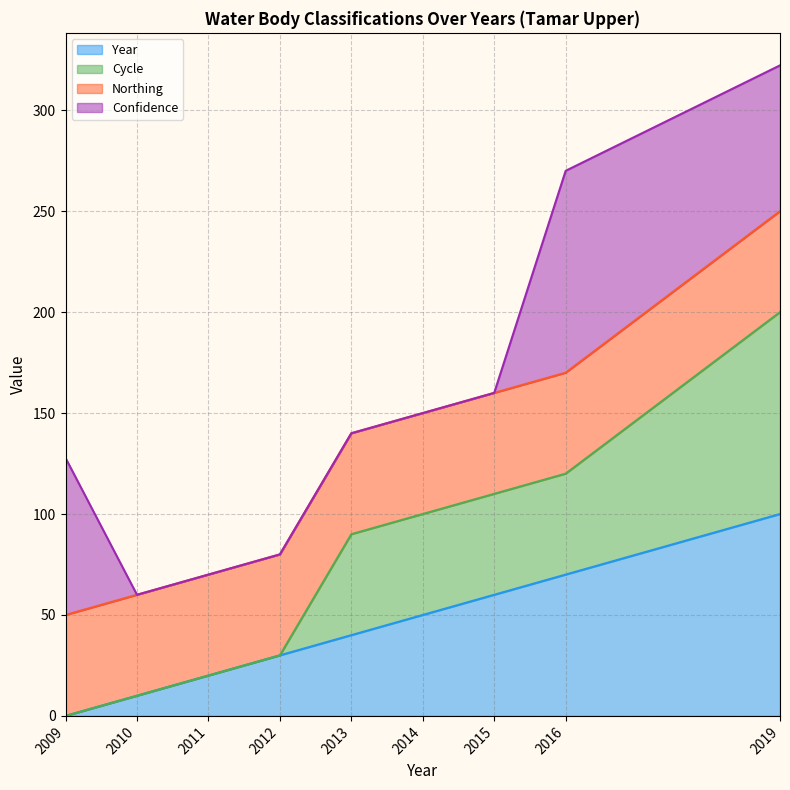

Which label corresponds to the smallest value in the chart?

2009